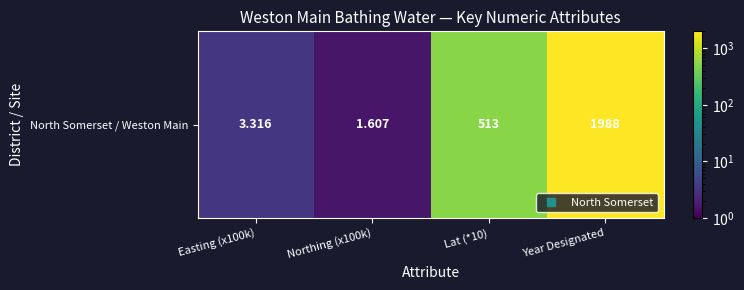

Count the number of values greater than 513.

2